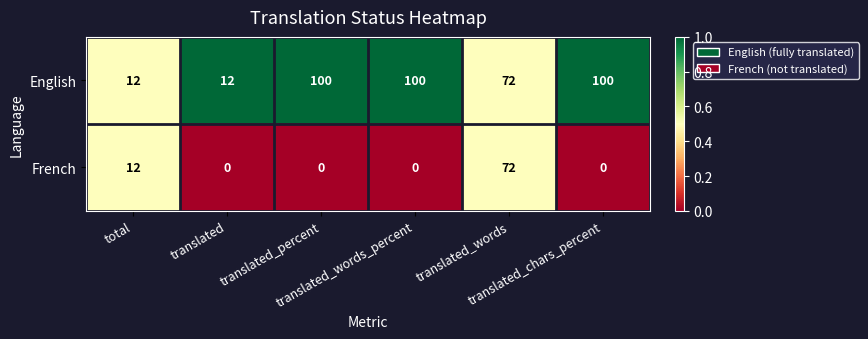

How many distinct data groups are displayed?

2